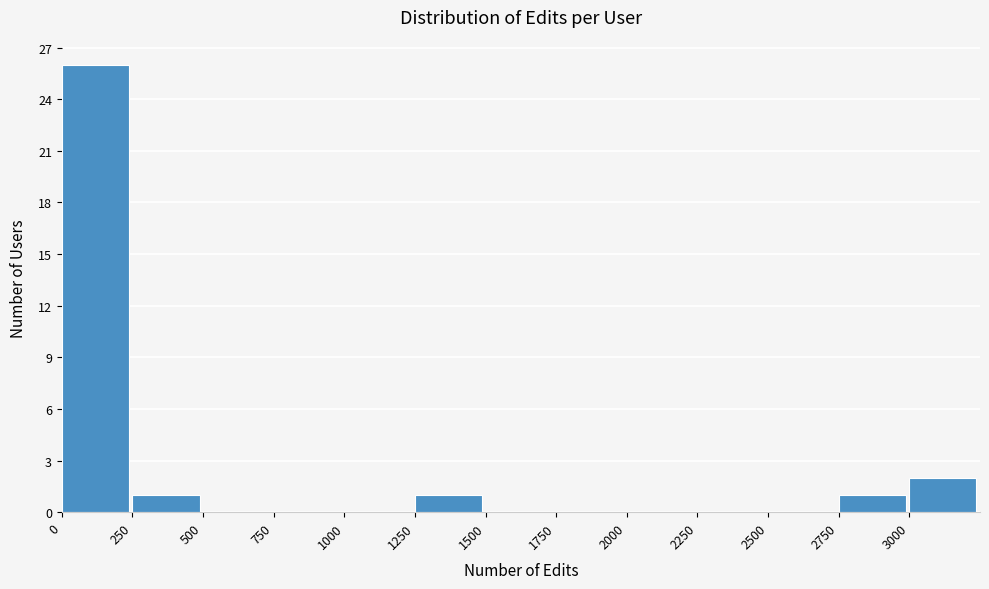

Reading left to right, list every bar in this chart as the range it spans on the x-axis followed by its height. The values are not printed on the chart, so give them approximately, as read against the axis.

0 to 250: 26
250 to 500: 1
500 to 750: 0
750 to 1000: 0
1000 to 1250: 0
1250 to 1500: 1
1500 to 1750: 0
1750 to 2000: 0
2000 to 2250: 0
2250 to 2500: 0
2500 to 2750: 0
2750 to 3000: 1
3000 to 3250: 2